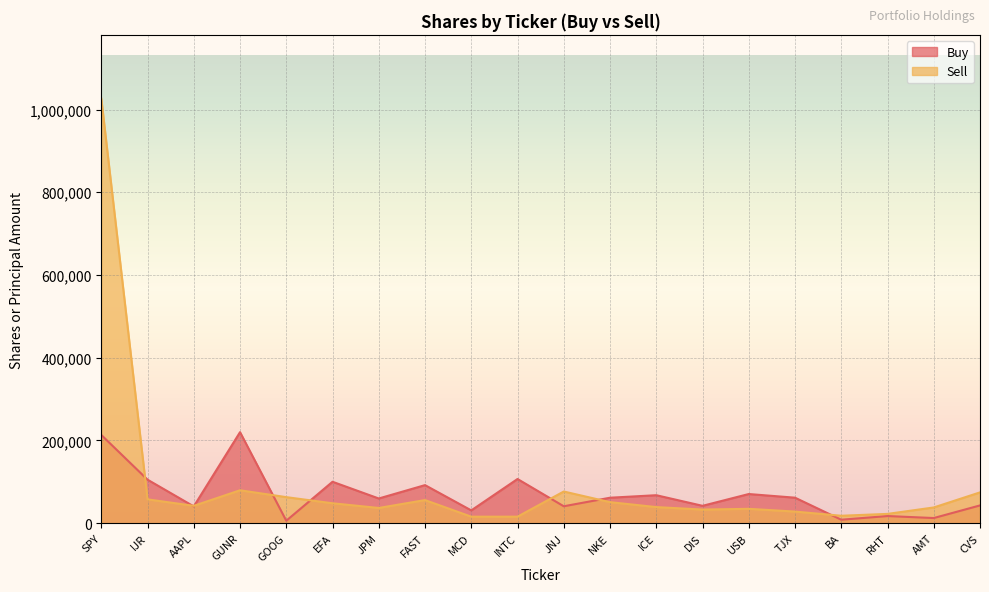

How many data points in Sell are less than 41977?

10